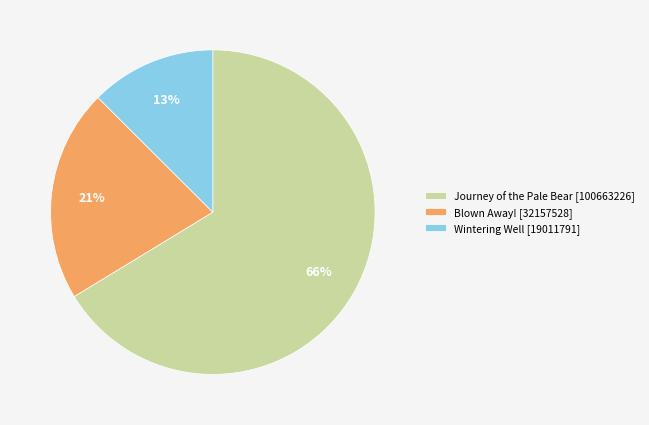

How many slices are in this pie chart?

3